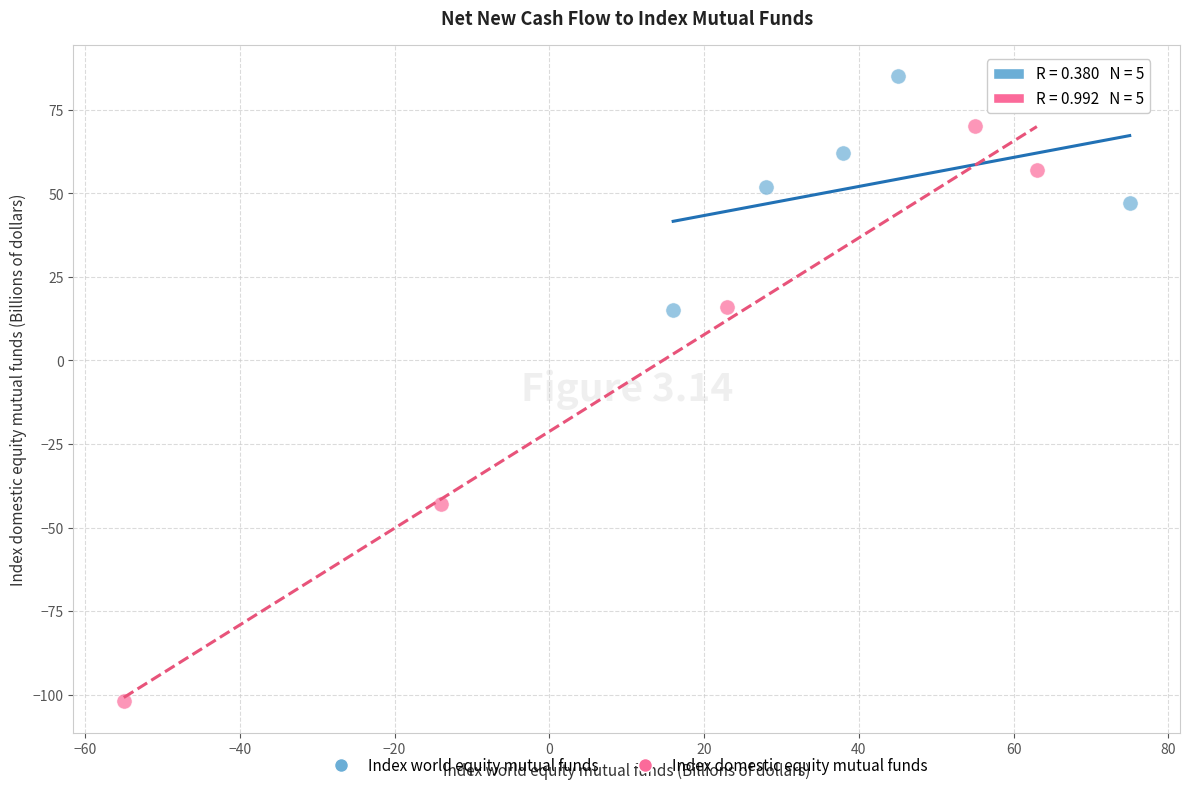

Which series has the widest spread of Y values?

Index domestic equity mutual funds